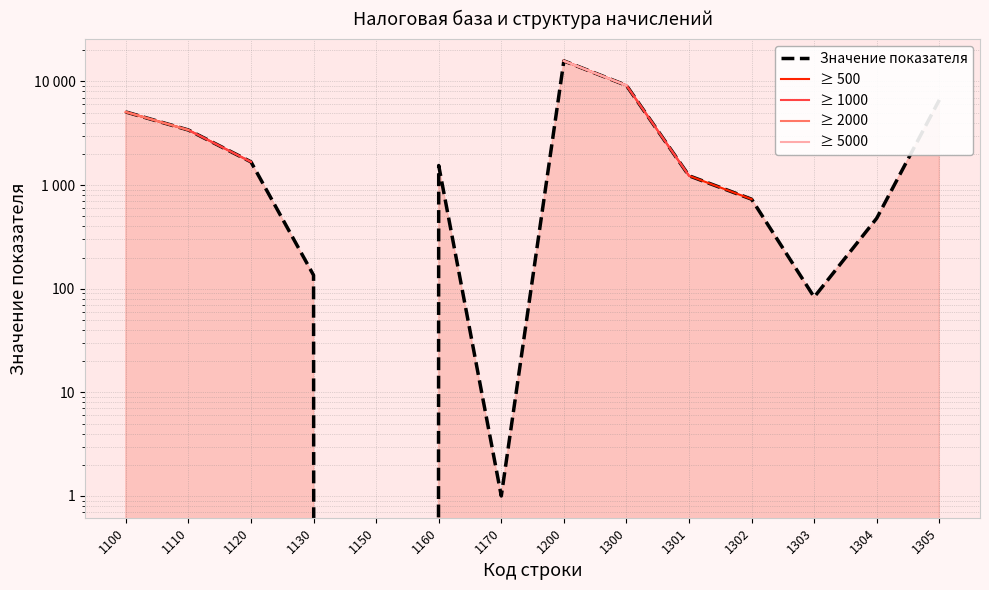

What are all the series names shown in the legend?

Значение показателя, ≥ 500, ≥ 1000, ≥ 2000, ≥ 5000